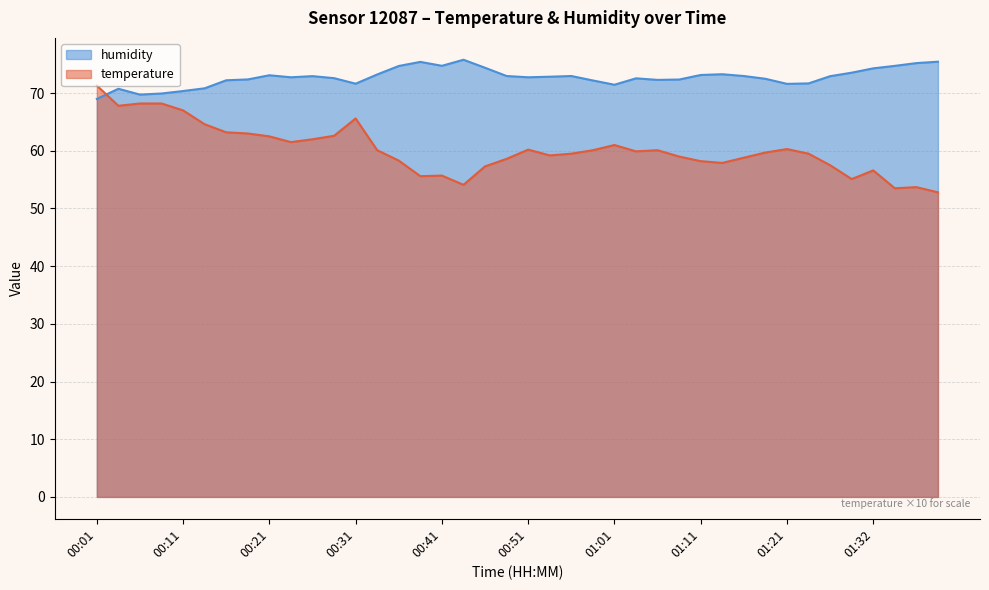

How many interior local valleys does the temperature series have?

9